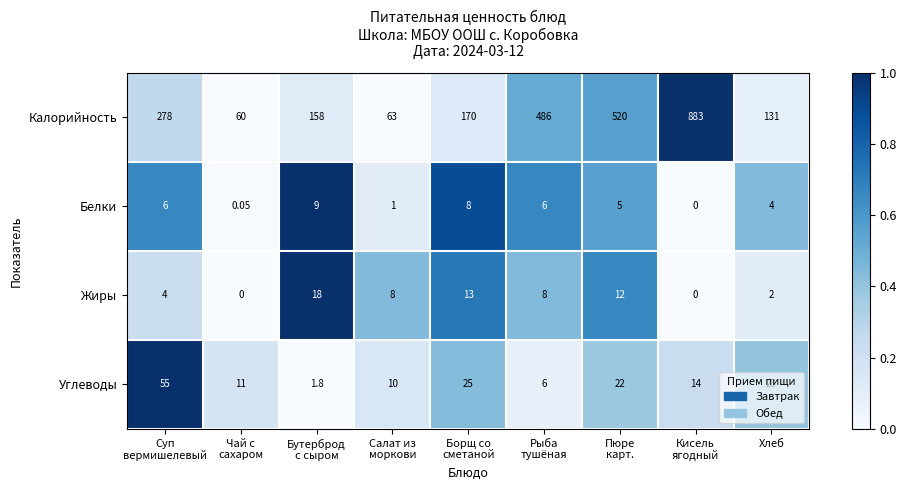

List the series in order of their peak value, highest first.

Калорийность, Углеводы, Жиры, Белки